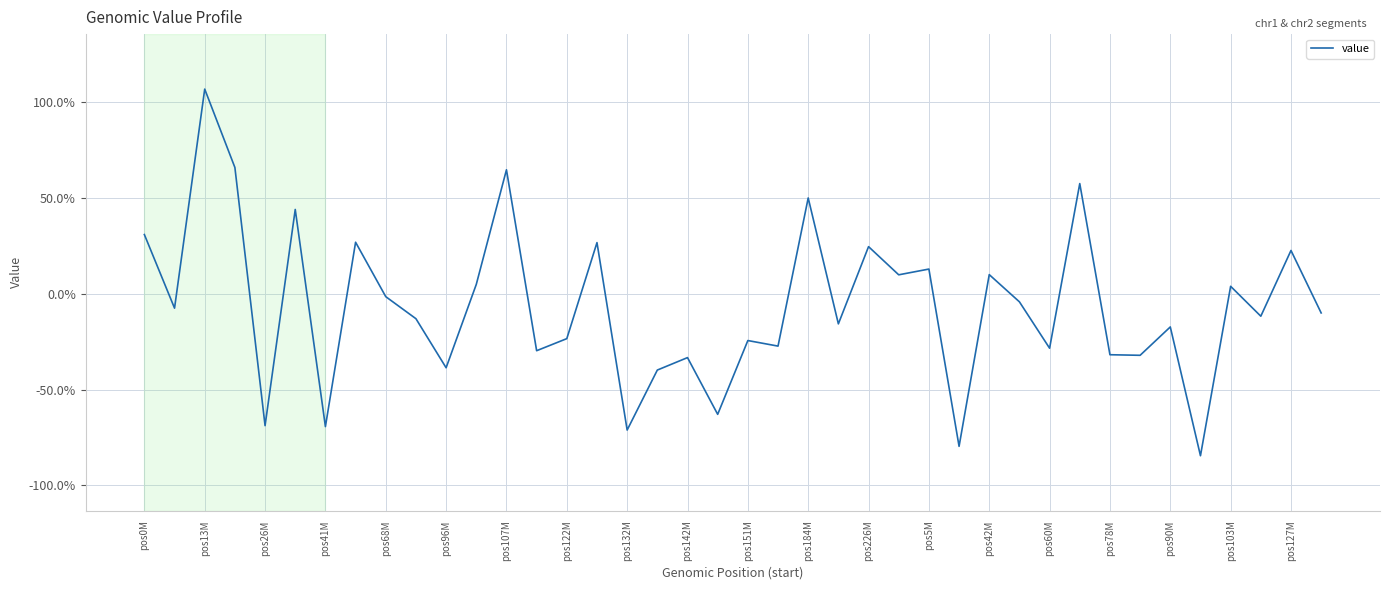

At which label does the data first exceed 0?

pos0M